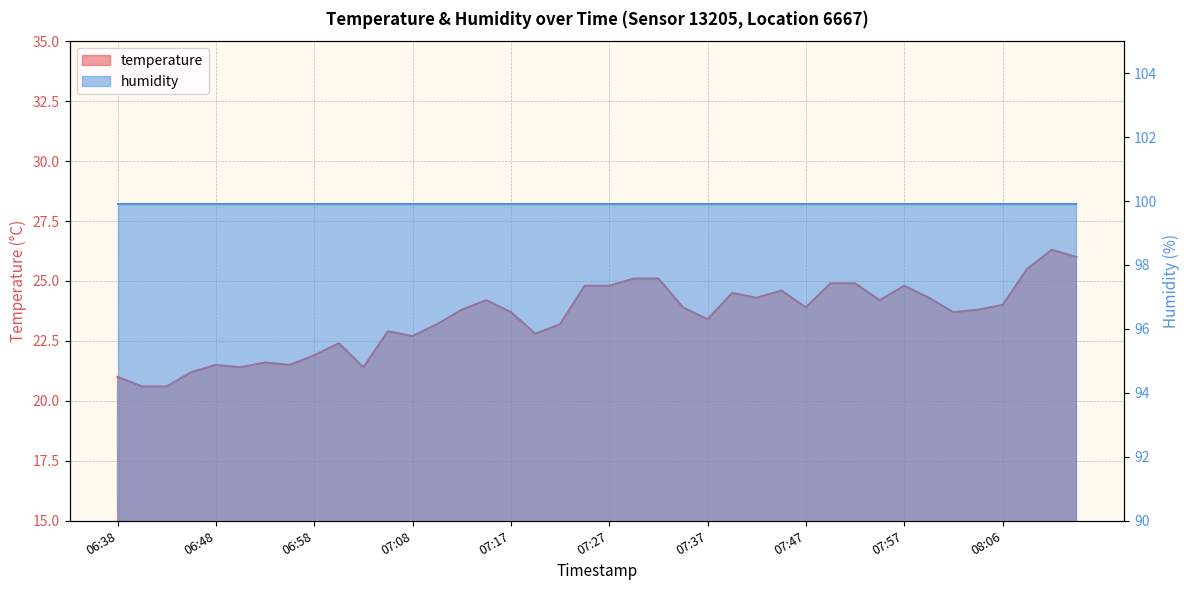

What is the label of the 26th point from the right?

07:12